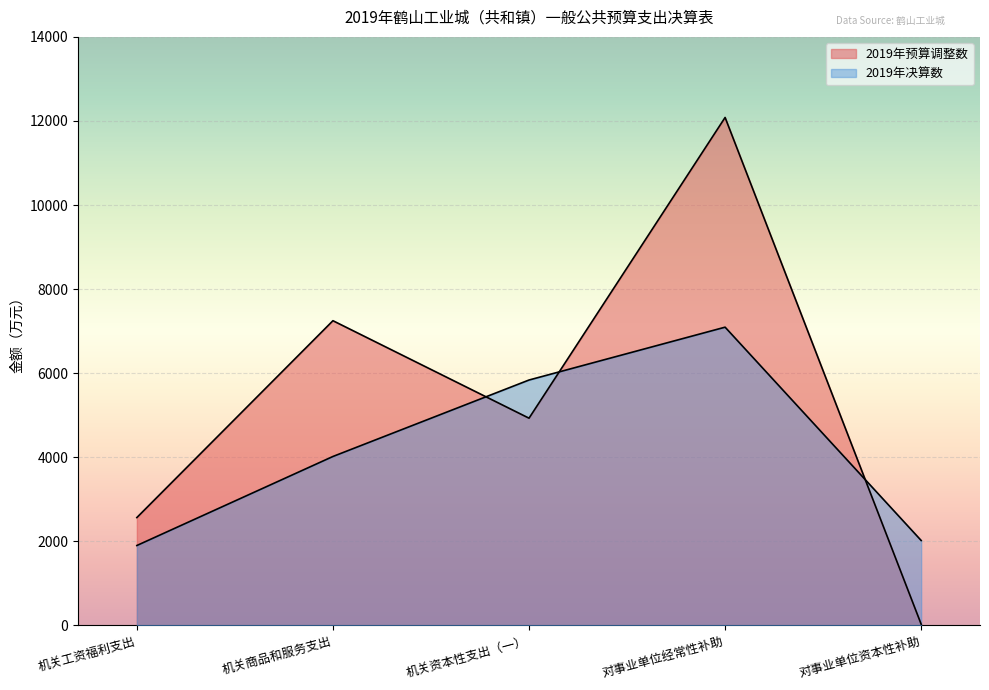

Is it true that 2019年决算数 equals 899 at 机关商品和服务支出?

False